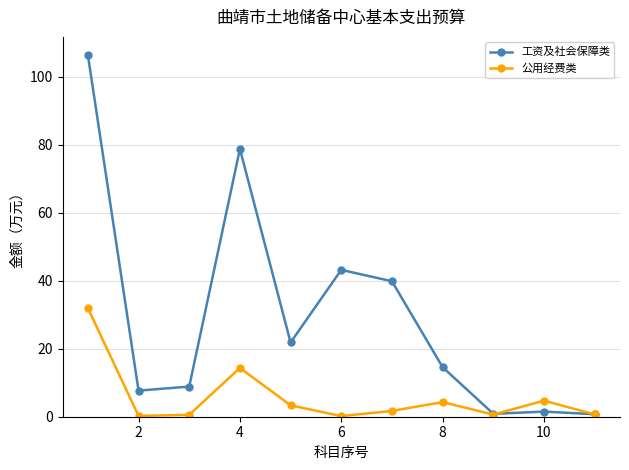

Which series has the widest spread of values?

工资及社会保障类